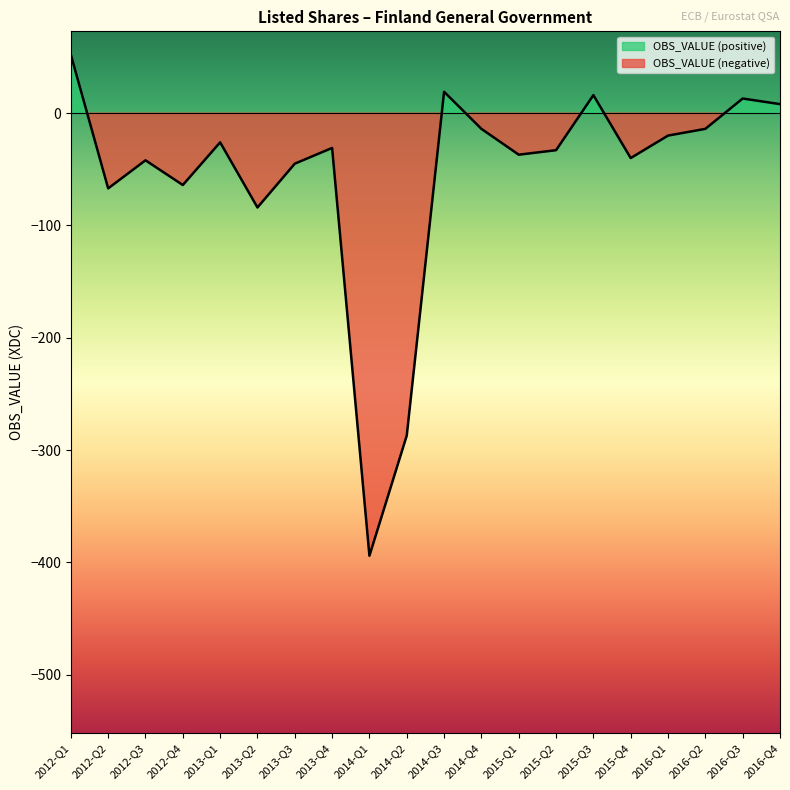

How many points are higher than both their immediate neighbors (excluding endpoints)?

6